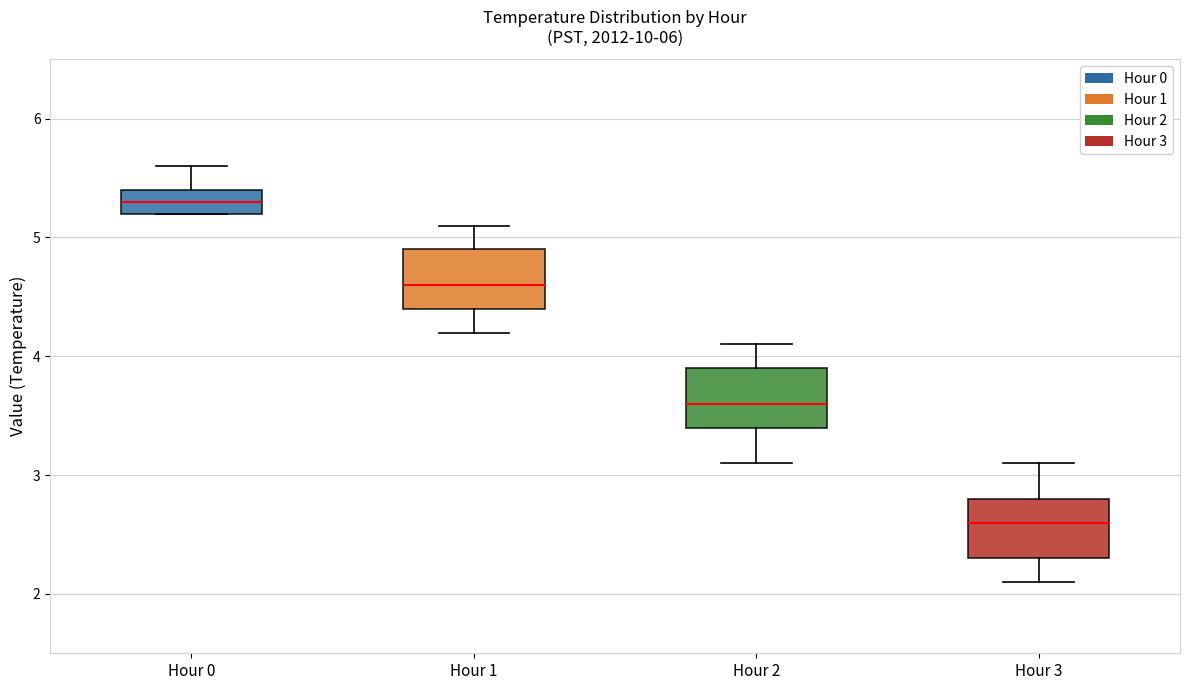

Reading left to right, transcribe this box plot: for each box, give where its median line is, the range the box spans, and where its two whiskers end, as read against the y-axis. The values are not printed on the chart, so give them approximately, as read against the axis.

Hour 0: median 5.3, box 5.2 to 5.4, whiskers 5.2 to 5.6
Hour 1: median 4.6, box 4.4 to 4.9, whiskers 4.2 to 5.1
Hour 2: median 3.6, box 3.4 to 3.9, whiskers 3.1 to 4.1
Hour 3: median 2.6, box 2.3 to 2.8, whiskers 2.1 to 3.1